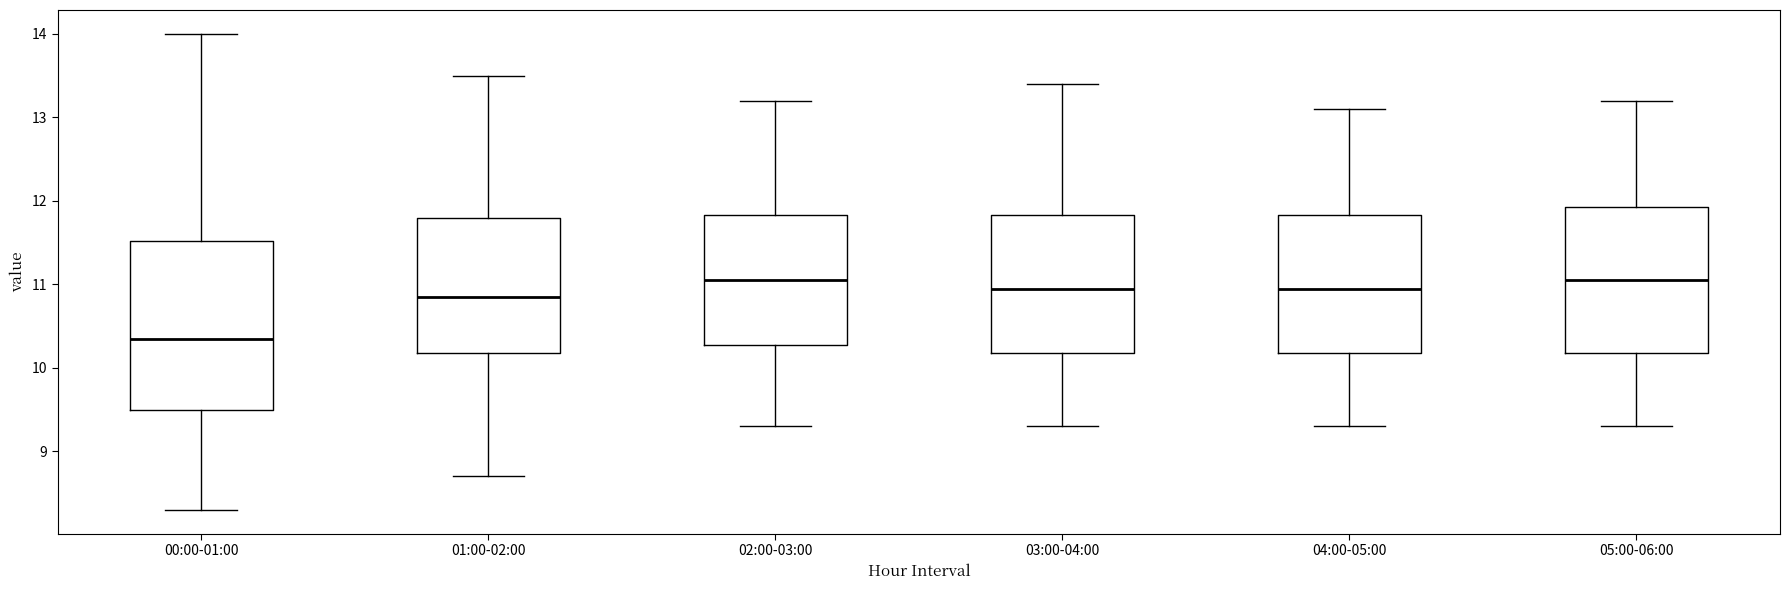

Comparing the boxes themselves (not the whiskers), which one is the tallest?

00:00-01:00